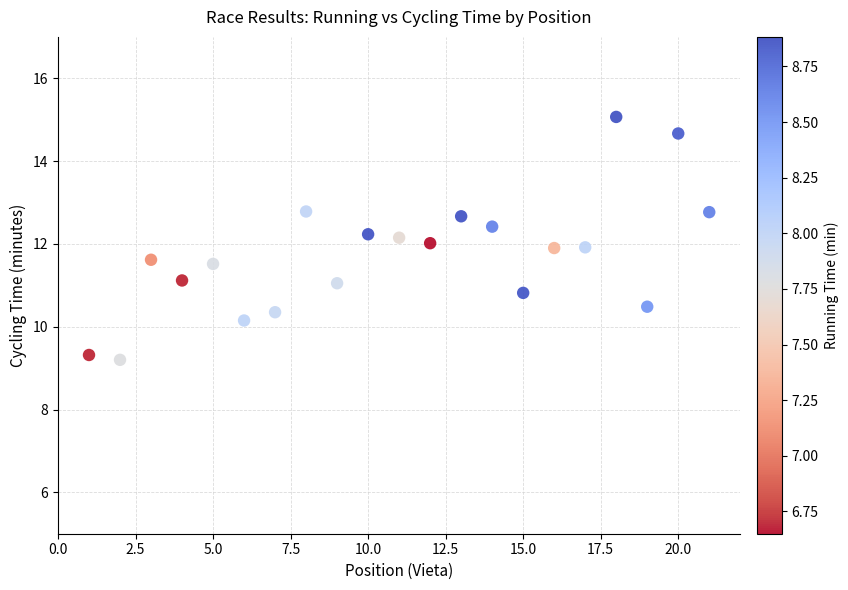

What is the range of Y values (max minus min)?

5.9